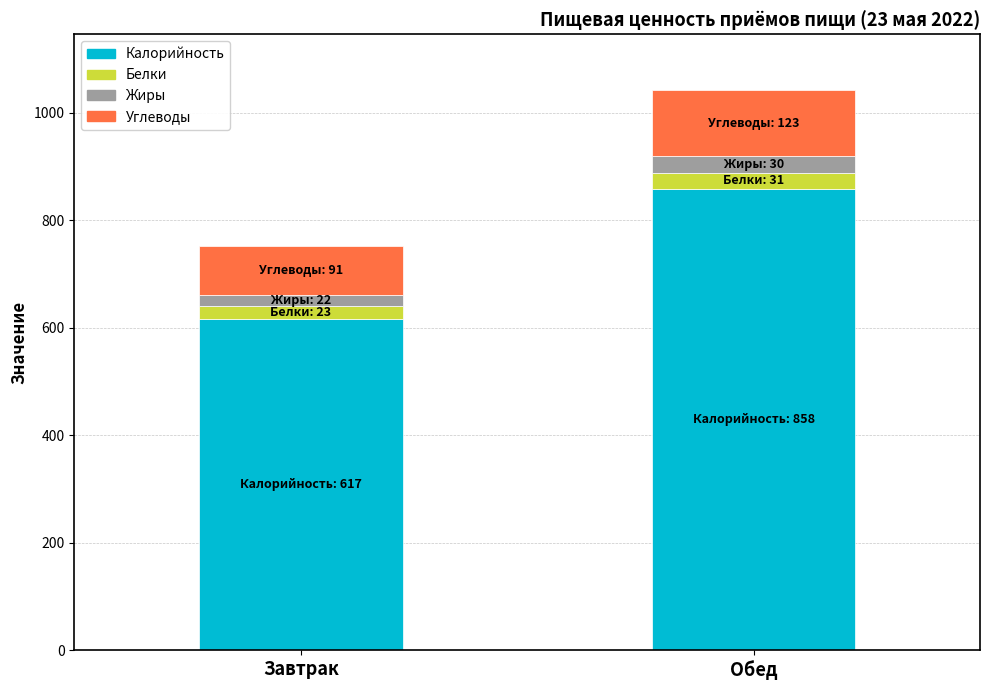

At which category is the sum across all series the highest?

Обед